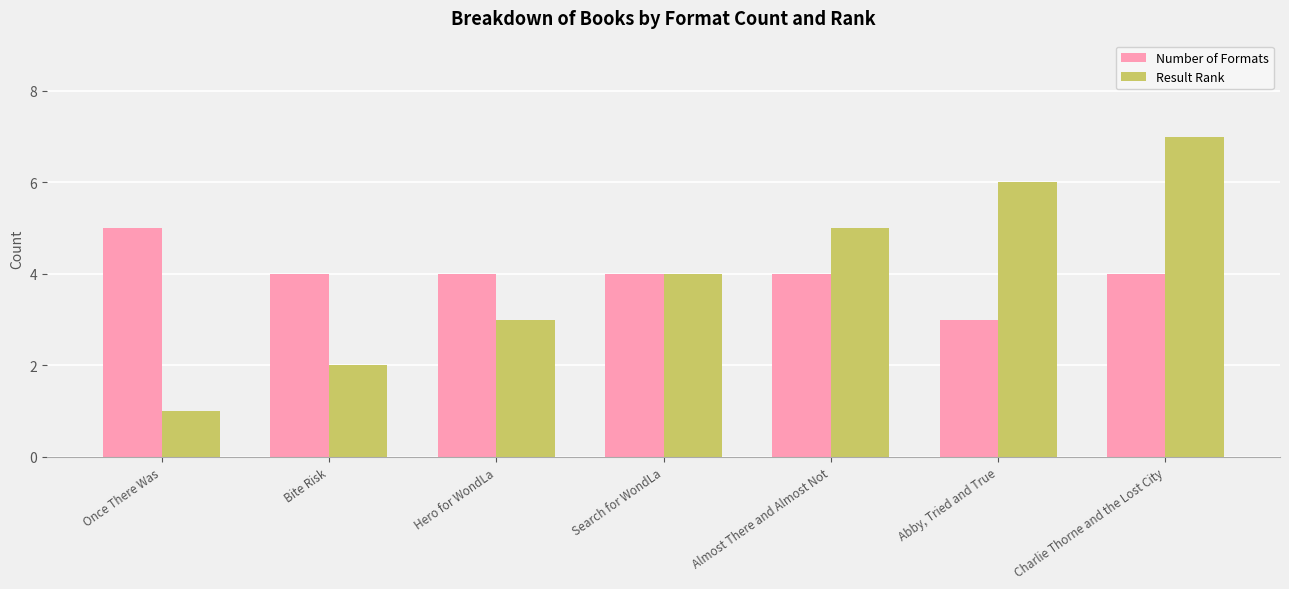

Reading right to left, list all the values displayed in this chart.

Number of Formats: 4	3	4	4	4	4	5
Result Rank: 7	6	5	4	3	2	1